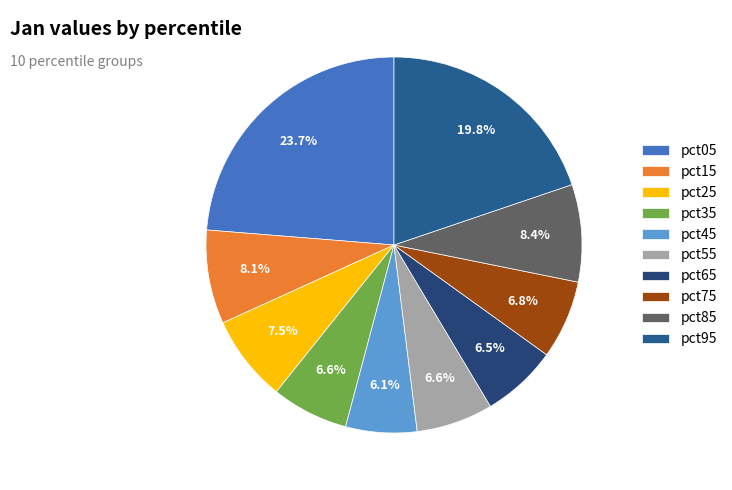

How many segments does this pie chart have?

10